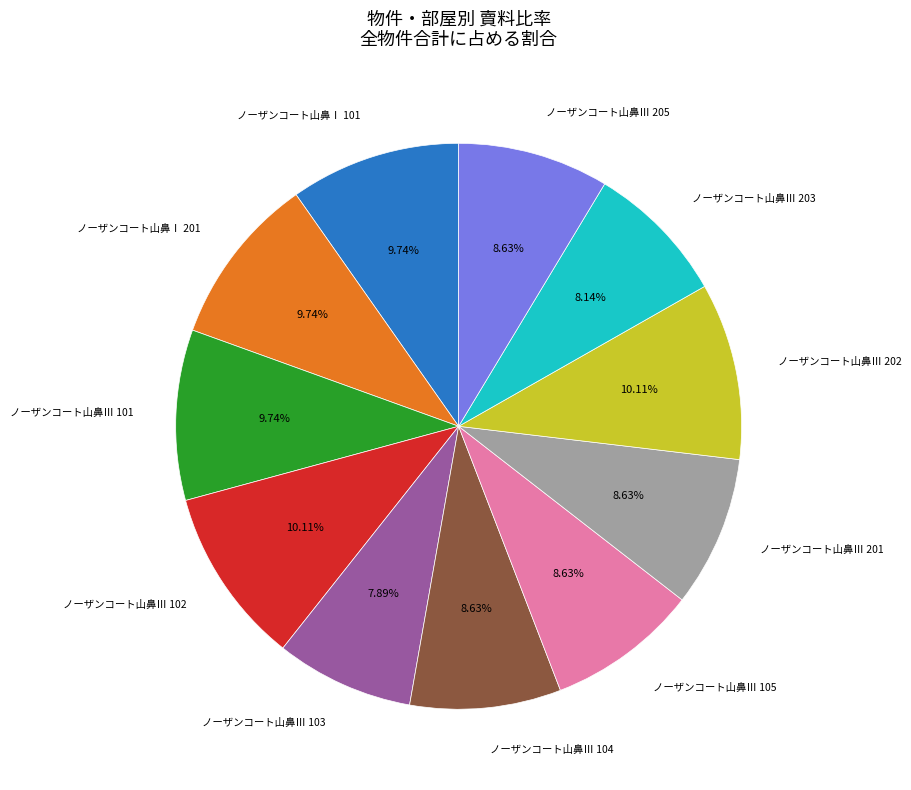

To the nearest percent, what is the average slice percentage?

9%